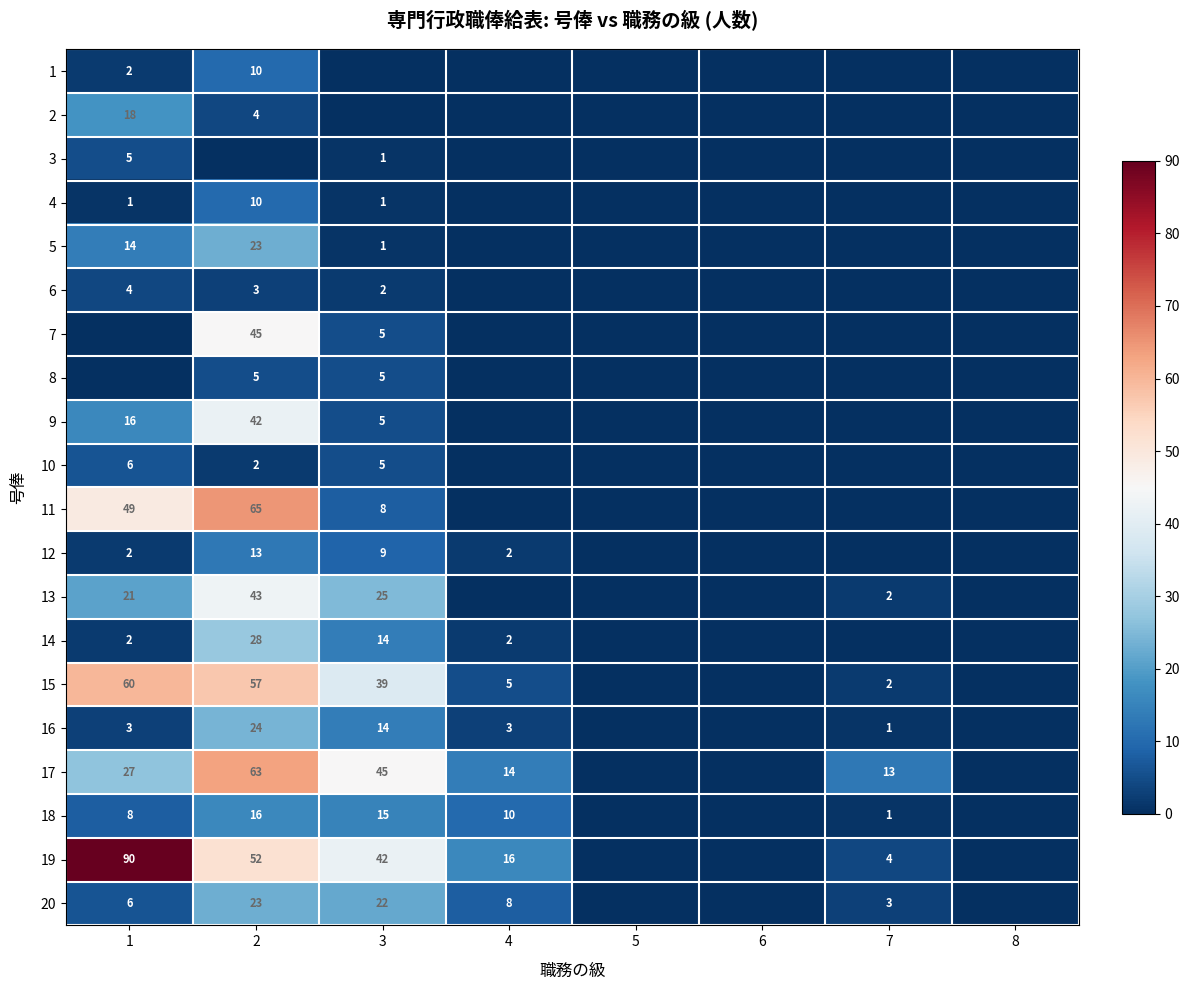

True or false: 17 has a value of 13 at 7.

True